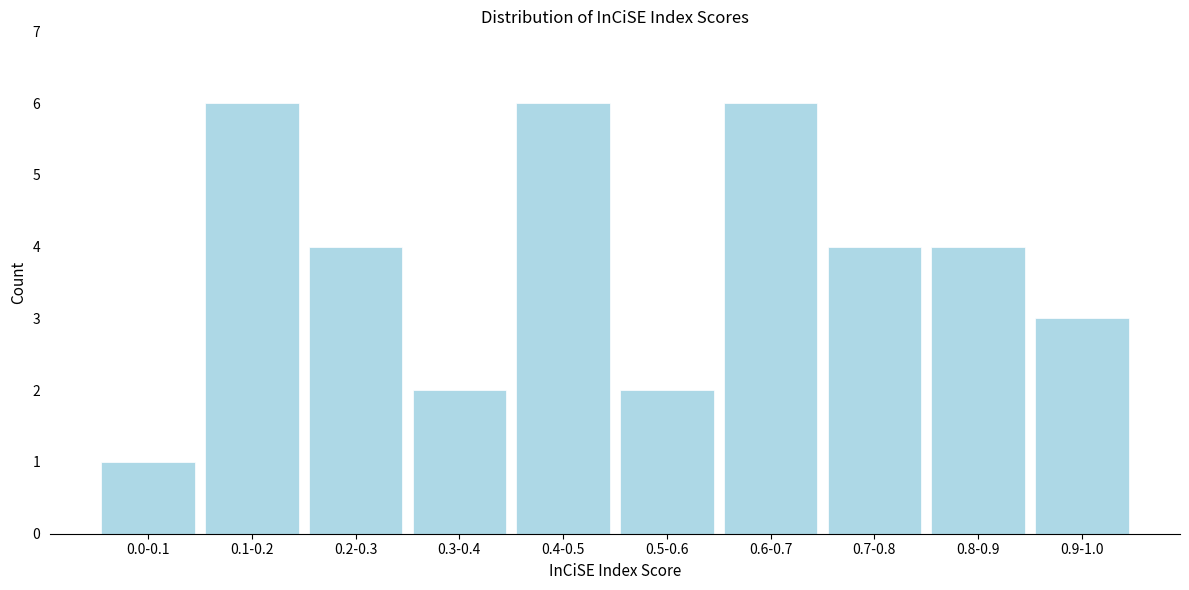

Reading right to left, what are all the values shown in this chart?

3	4	4	6	2	6	2	4	6	1